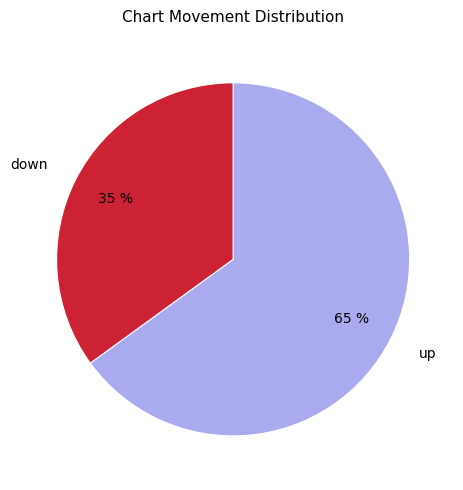

Is the sum of up and down greater than half?

Yes